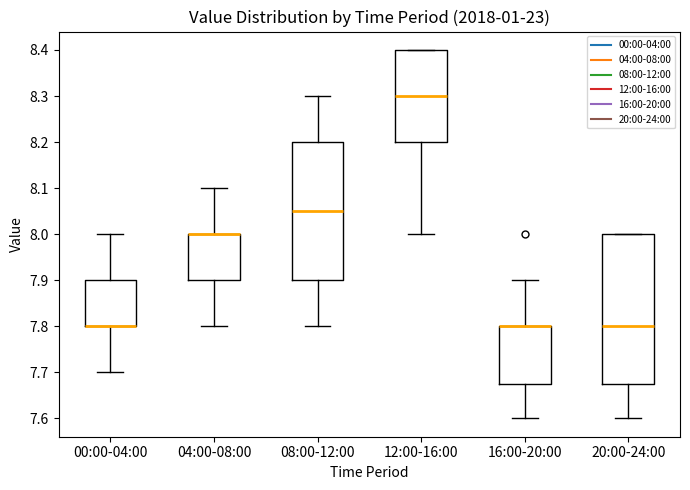

Where does the upper whisker of the box for 16:00-20:00 end on the y-axis? The values are not printed on the chart, so give them approximately, as read against the axis.

7.90